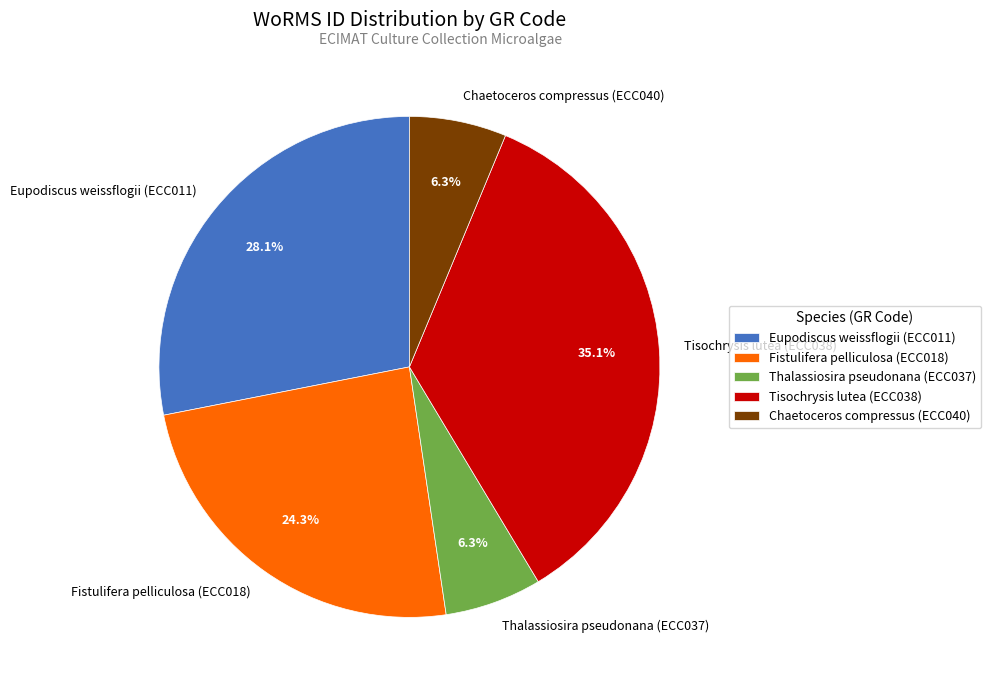

What percentage is the Fistulifera pelliculosa (ECC018) slice, to the nearest percent?

24%